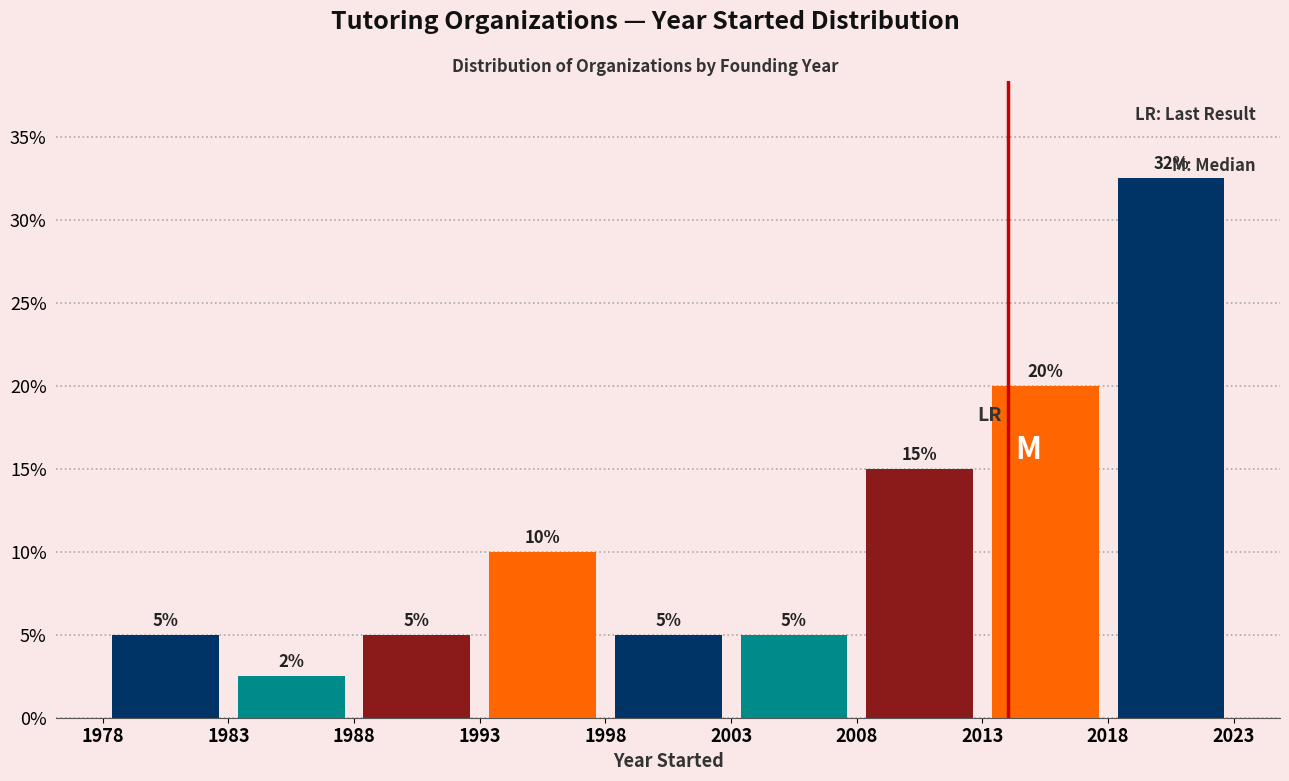

Over which range of the x-axis is the bar tallest?

2018 to 2023